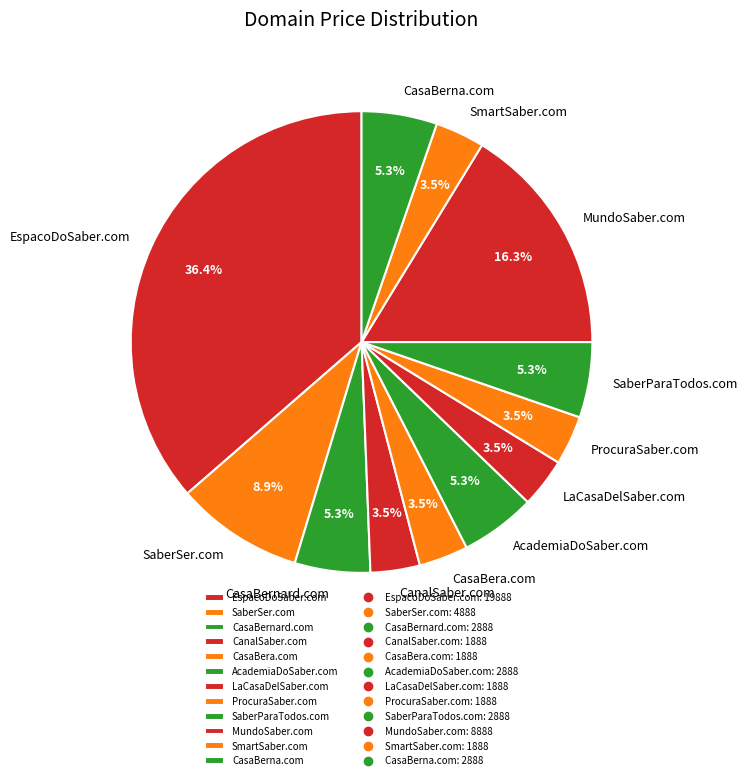

Which has a higher value, SmartSaber.com or EspacoDoSaber.com?

EspacoDoSaber.com